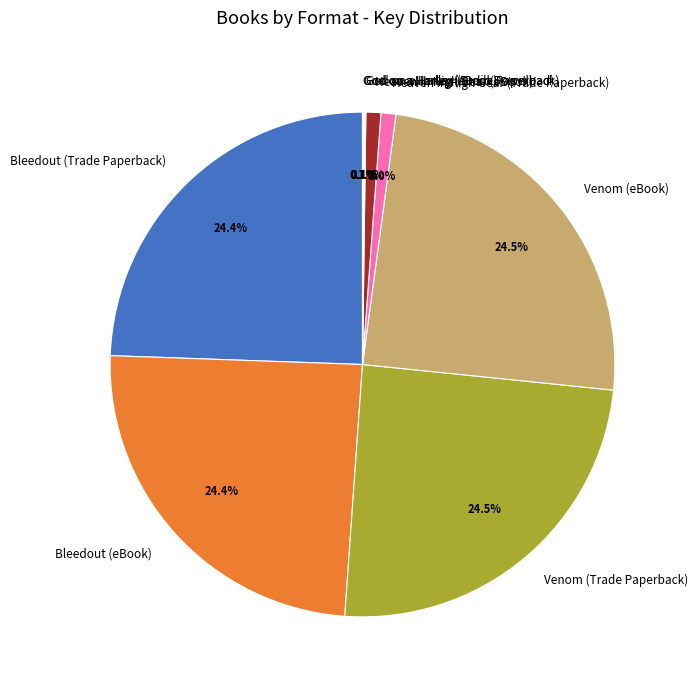

Is Bleedout (eBook) the majority of the pie?

No